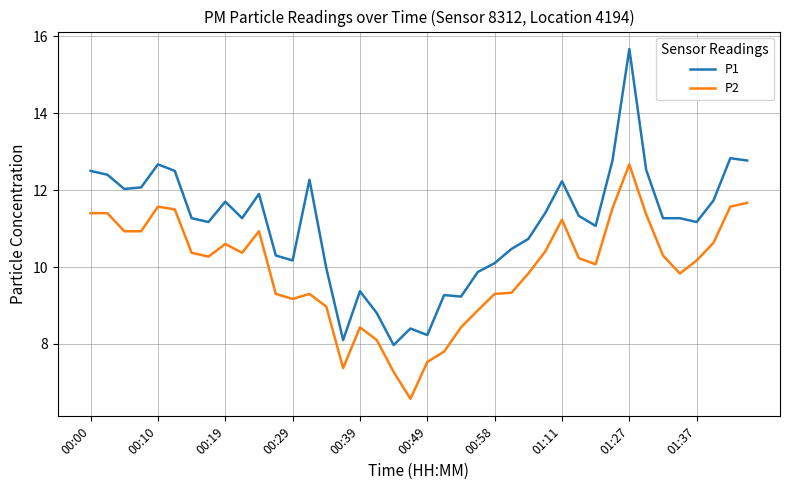

True or false: P2 has more than 1 interior local peaks.

True